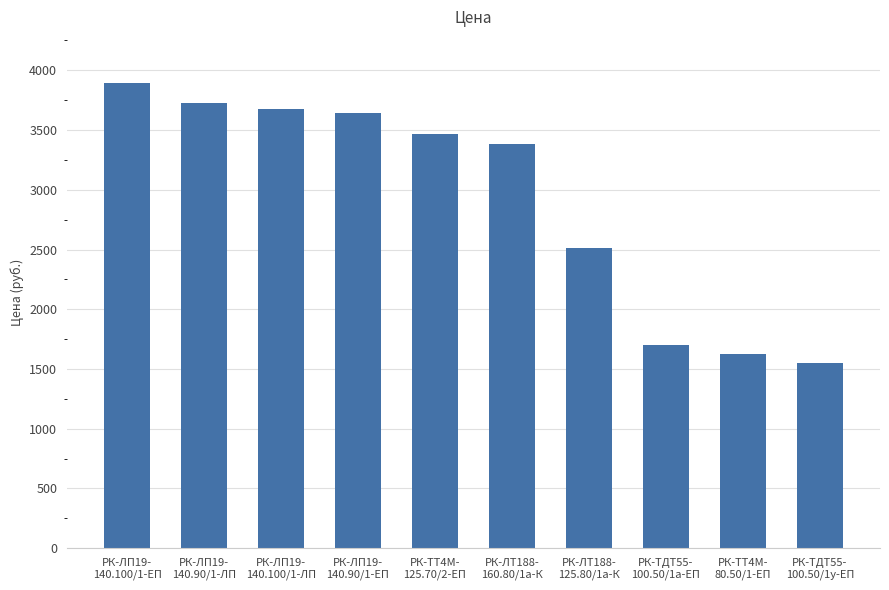

Rank the categories by value from lowest to highest.

РК-ТДТ55-
100.50/1у-ЕП, РК-ТТ4М-
80.50/1-ЕП, РК-ТДТ55-
100.50/1а-ЕП, РК-ЛТ188-
125.80/1а-К, РК-ЛТ188-
160.80/1а-К, РК-ТТ4М-
125.70/2-ЕП, РК-ЛП19-
140.90/1-ЕП, РК-ЛП19-
140.100/1-ЛП, РК-ЛП19-
140.90/1-ЛП, РК-ЛП19-
140.100/1-ЕП